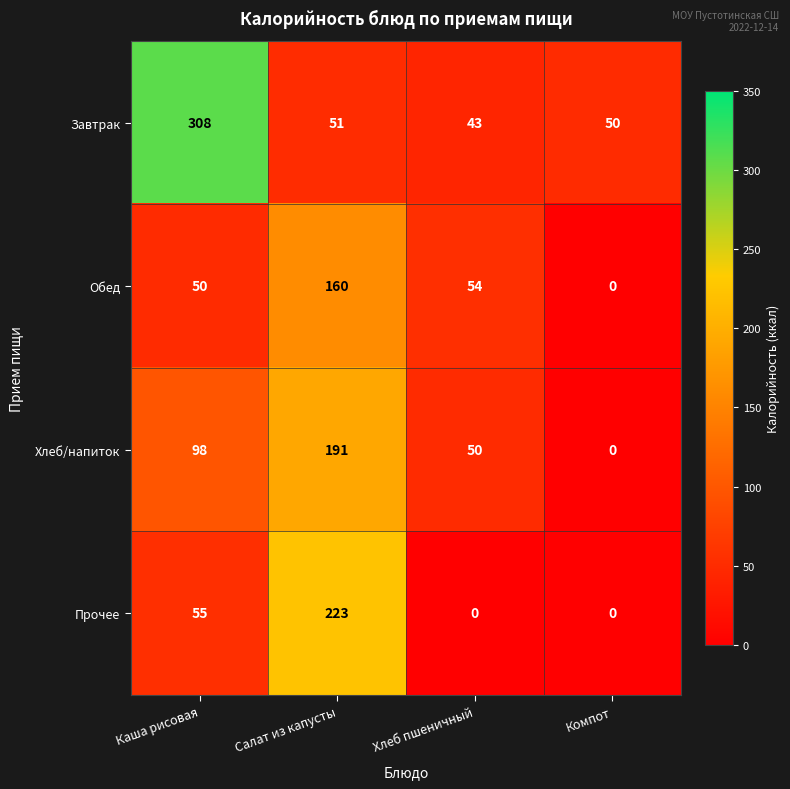

Reading left to right, extract all data points from this chart.

Завтрак: Каша рисовая=308	Салат из капусты=51	Хлеб пшеничный=43	Компот=50
Обед: Каша рисовая=50	Салат из капусты=160	Хлеб пшеничный=54	Компот=0
Хлеб/напиток: Каша рисовая=98	Салат из капусты=191	Хлеб пшеничный=50	Компот=0
Прочее: Каша рисовая=55	Салат из капусты=223	Хлеб пшеничный=0	Компот=0